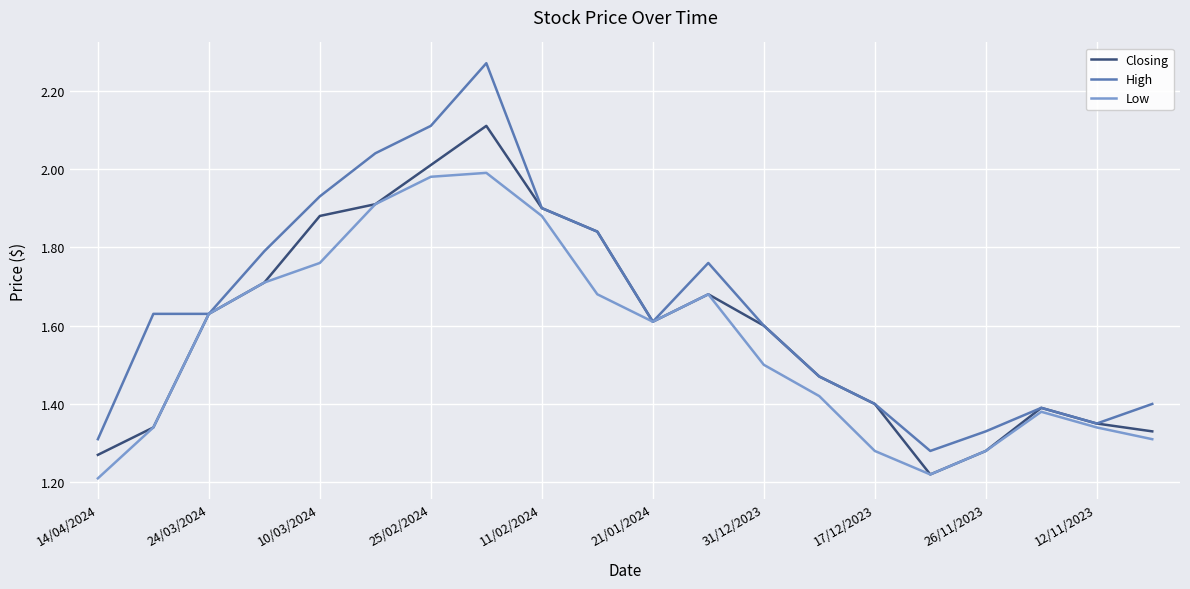

Which series has the largest total across all categories?

High